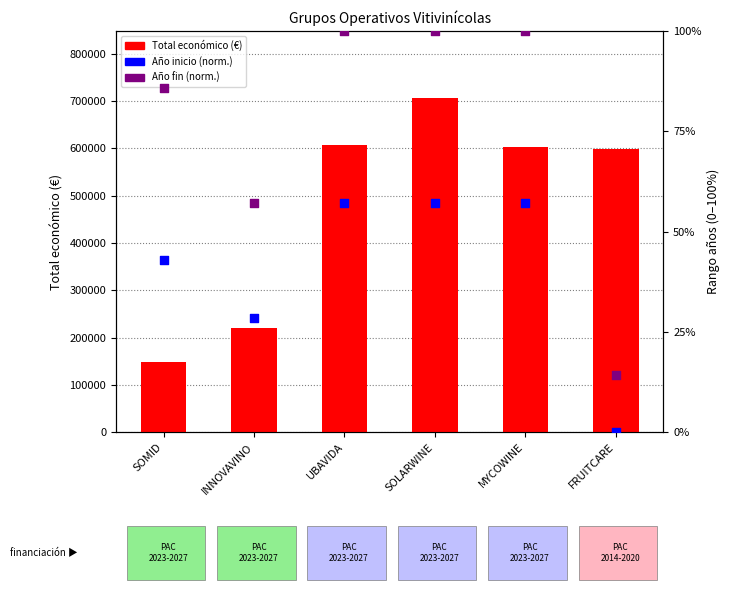

Which series has the largest Y range (max minus min)?

Total económico